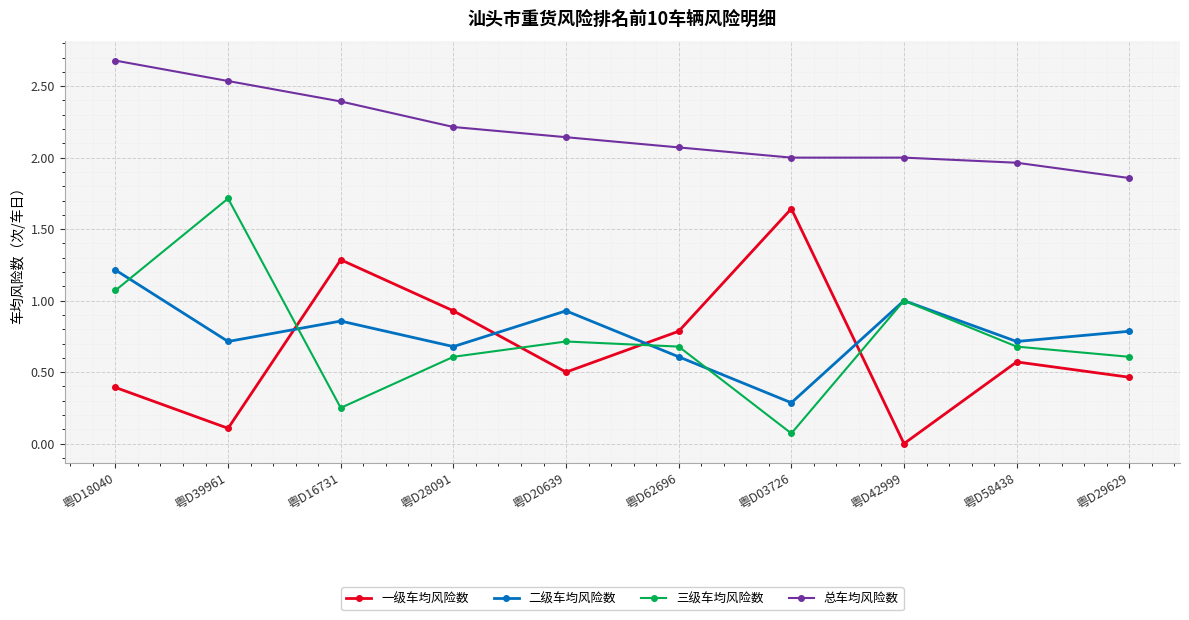

At which category is the sum across all series the highest?

粤D18040